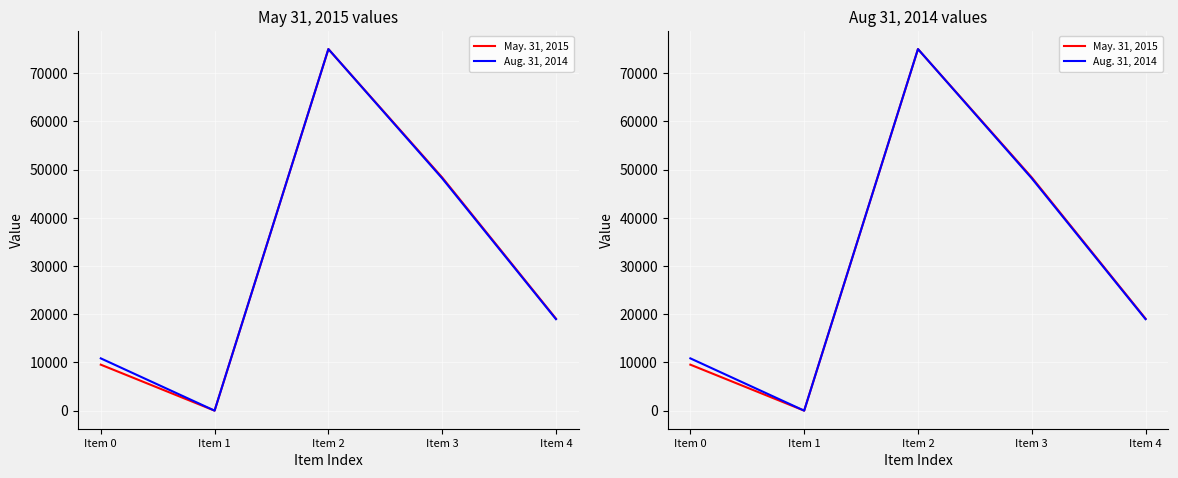

What is the value of the May. 31, 2015 point at the 4th from the left?

48367